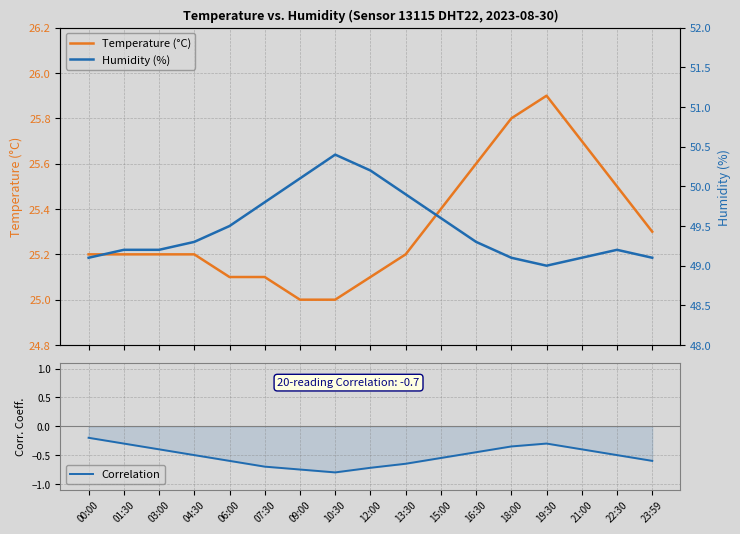

How many series are shown in this chart?

3